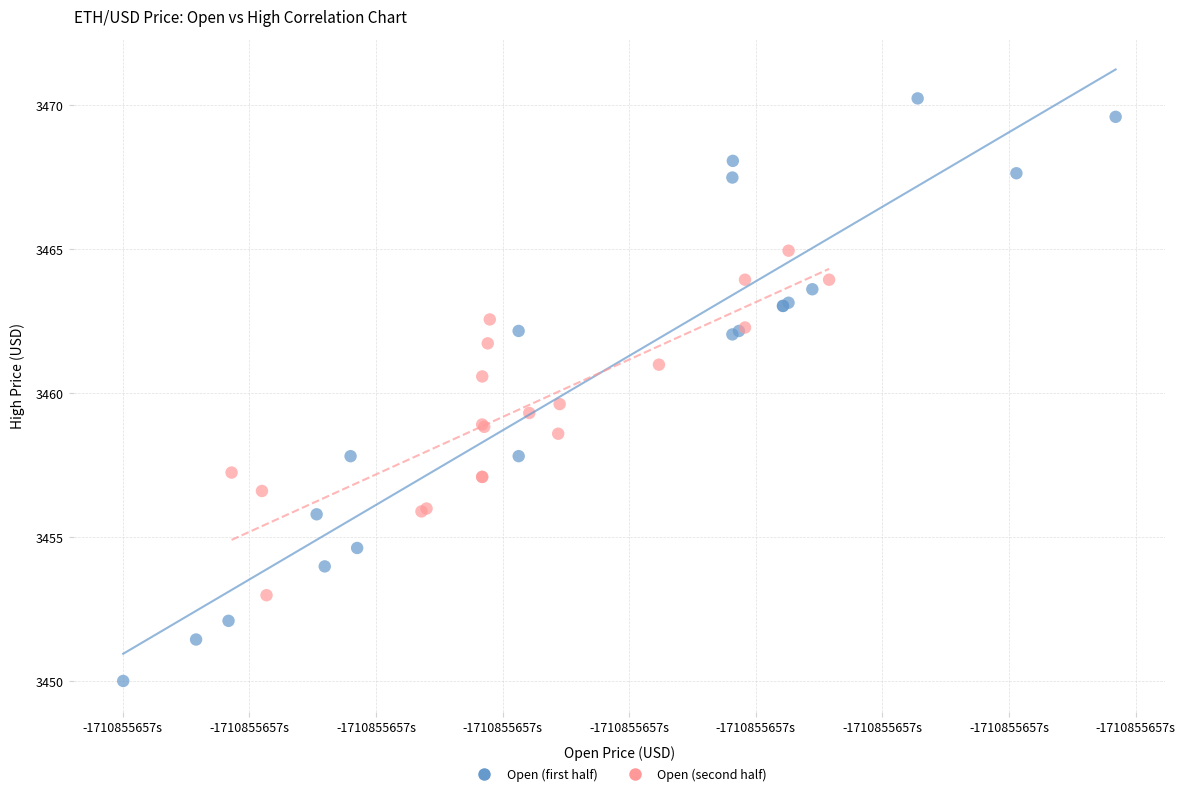

What are all the series names shown in the legend?

Open (first half), Open (second half)